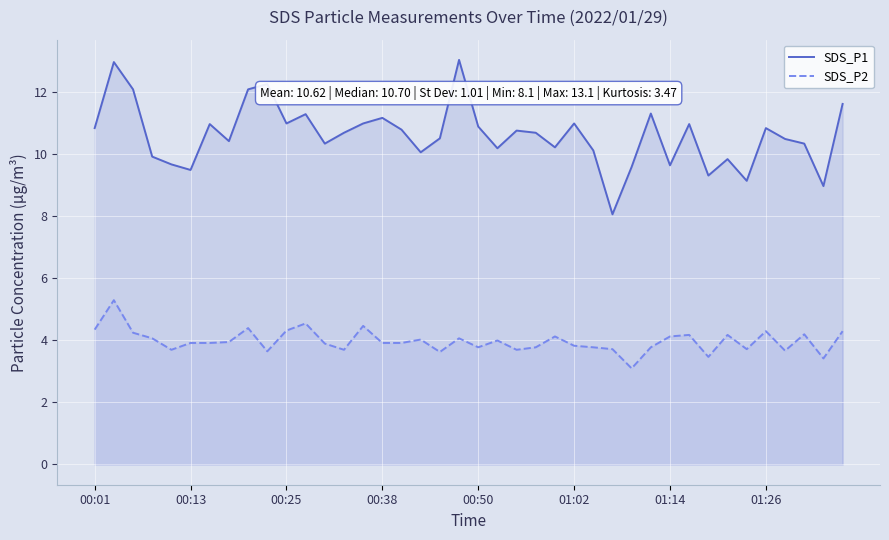

What is the difference between the maximum and minimum values in the SDS_P1 series?

5.0